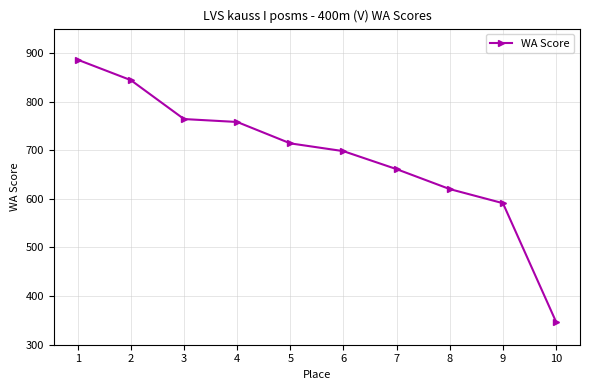

What is the change in value from 3 to 7?

-103